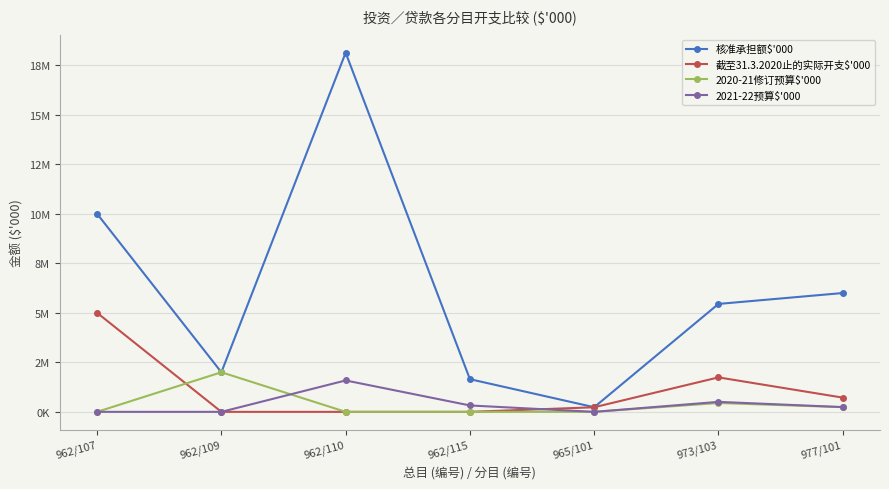

What are all the series names shown in the legend?

核准承担额$'000, 截至31.3.2020止的实际开支$'000, 2020-21修订预算$'000, 2021-22预算$'000